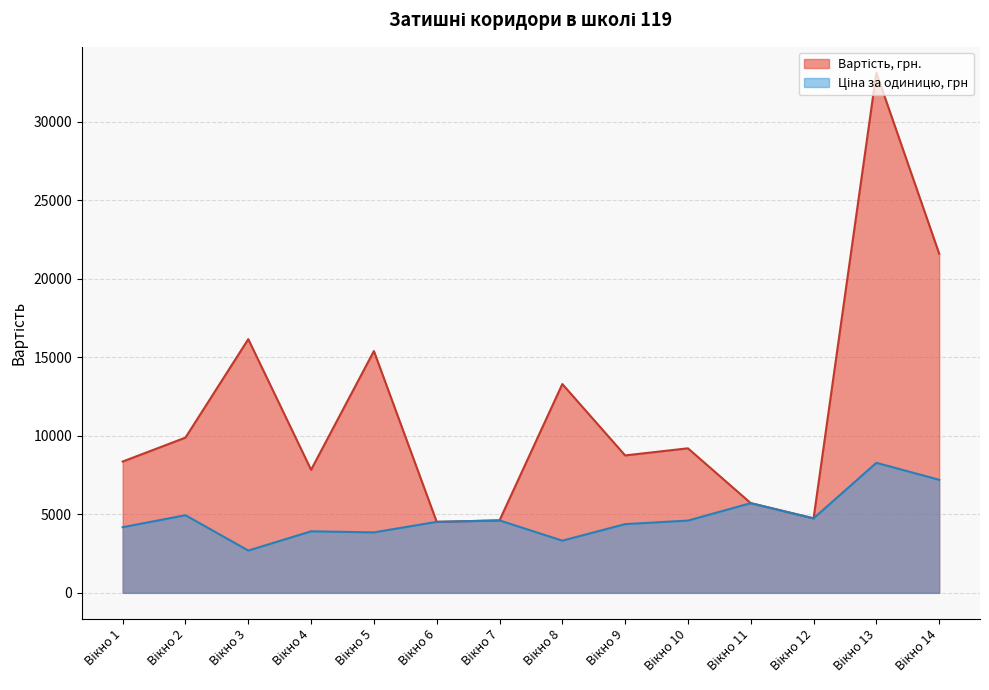

What is the maximum value shown in the chart?

33112.4